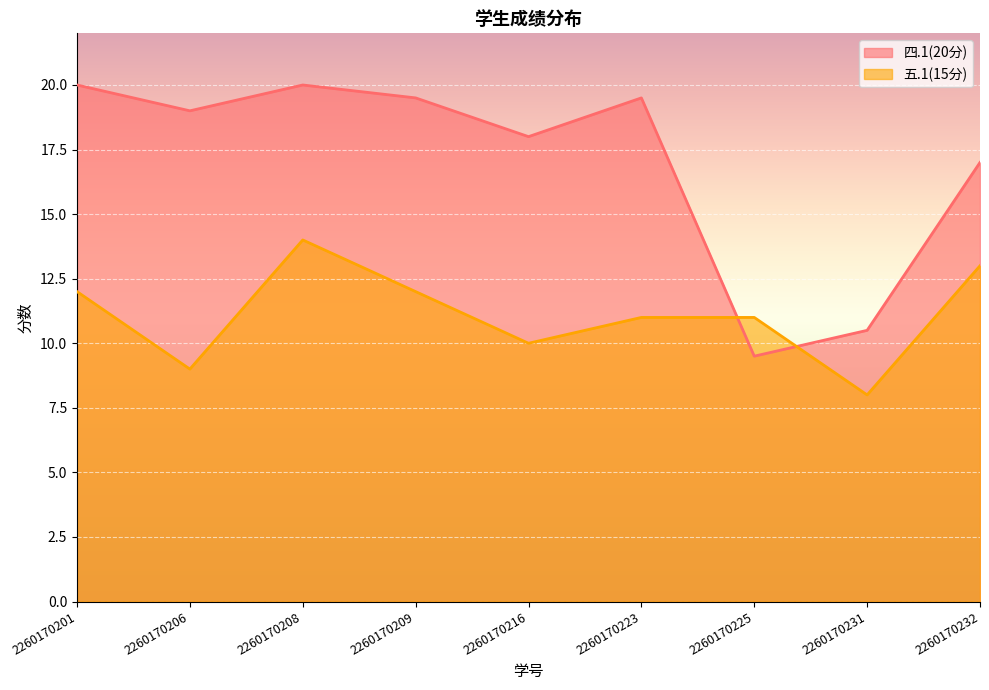

Reading right to left, extract all data points from this chart.

四.1(20分): 17.0	10.5	9.5	19.5	18.0	19.5	20.0	19.0	20.0
五.1(15分): 13.0	8.0	11.0	11.0	10.0	12.0	14.0	9.0	12.0